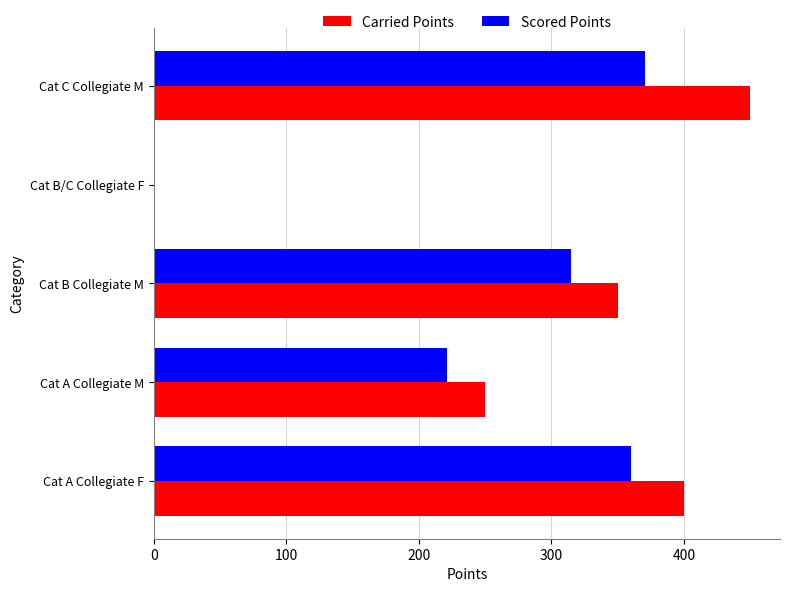

Which series changed the most between Cat B Collegiate M and Cat B/C Collegiate F?

Carried Points